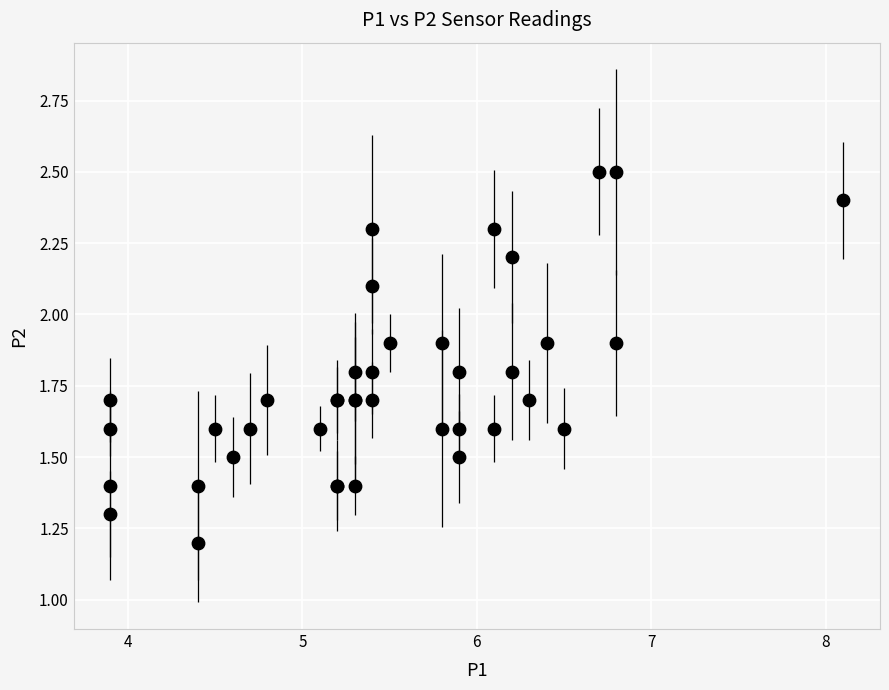

What Y value in the scatter plot is closest to 1?

1.2